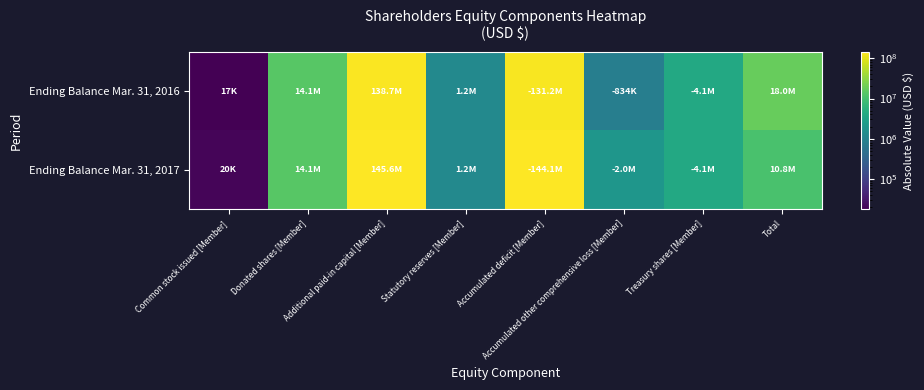

Which has a higher value, Accumulated deficit [Member] or Common stock issued [Member]?

Accumulated deficit [Member]